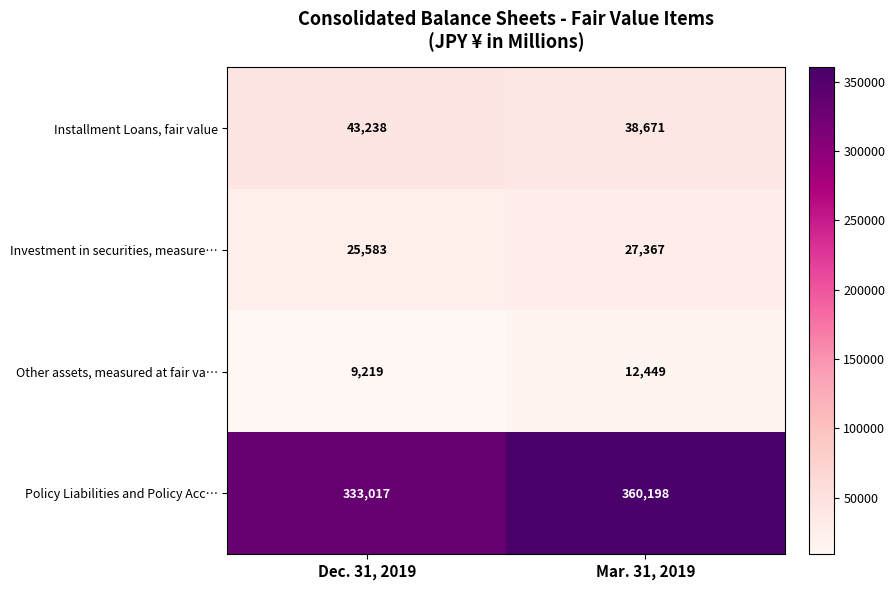

Count the number of data series in this chart.

4